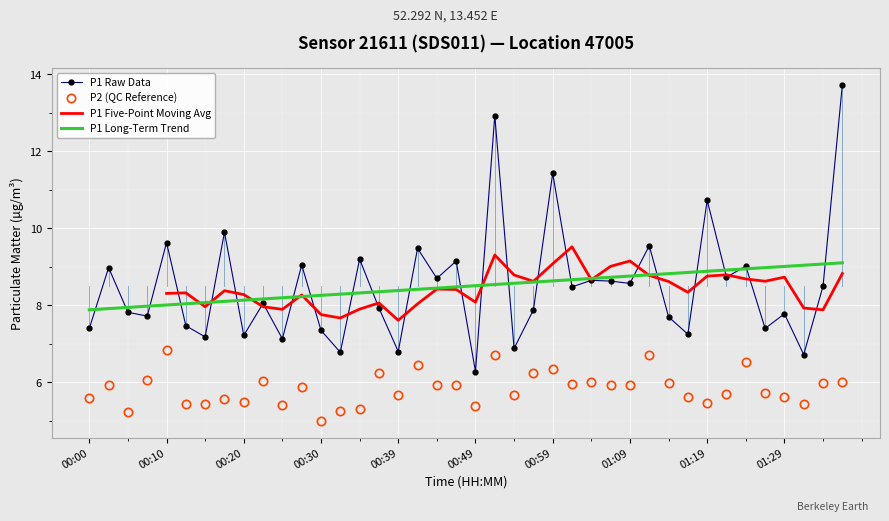

Is this an area chart (filled region under the line)?

No